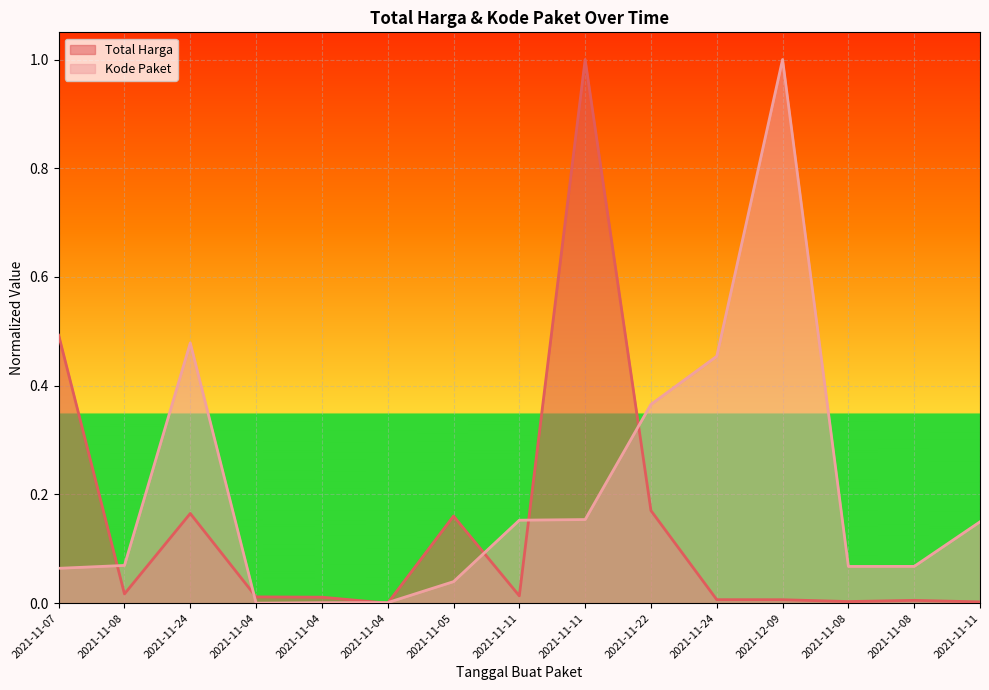

Reading left to right, extract all data points from this chart.

Total Harga: 2021-11-07=0.5	2021-11-08=0.0	2021-11-24=0.2	2021-11-04=0.0	2021-11-04=0.0	2021-11-04=0.0	2021-11-05=0.2	2021-11-11=0.0	2021-11-11=1.0	2021-11-22=0.2	2021-11-24=0.0	2021-12-09=0.0	2021-11-08=0.0	2021-11-08=0.0	2021-11-11=0.0
Kode Paket: 2021-11-07=0.1	2021-11-08=0.1	2021-11-24=0.5	2021-11-04=0.0	2021-11-04=0.0	2021-11-04=0.0	2021-11-05=0.0	2021-11-11=0.2	2021-11-11=0.2	2021-11-22=0.4	2021-11-24=0.5	2021-12-09=1.0	2021-11-08=0.1	2021-11-08=0.1	2021-11-11=0.1